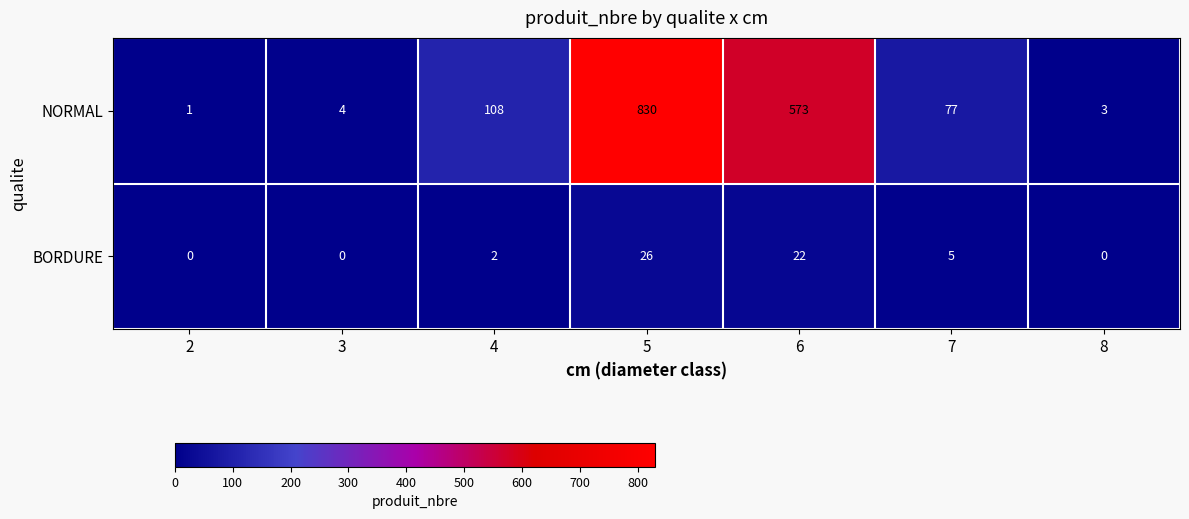

Is the value of BORDURE at 8 greater than the value of NORMAL at 4?

No